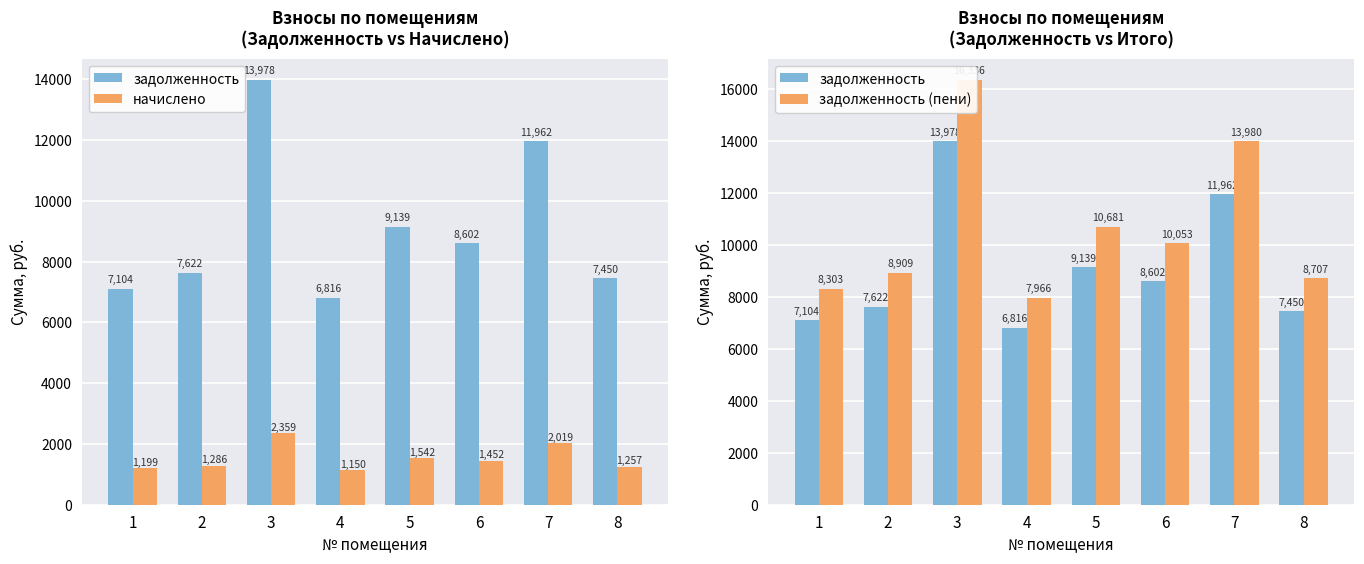

What value does the начислено series have at 4?

1150.2